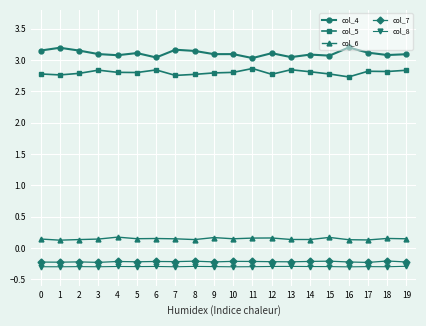

True or false: col_5 has more than 0 points higher than both neighbors.

True